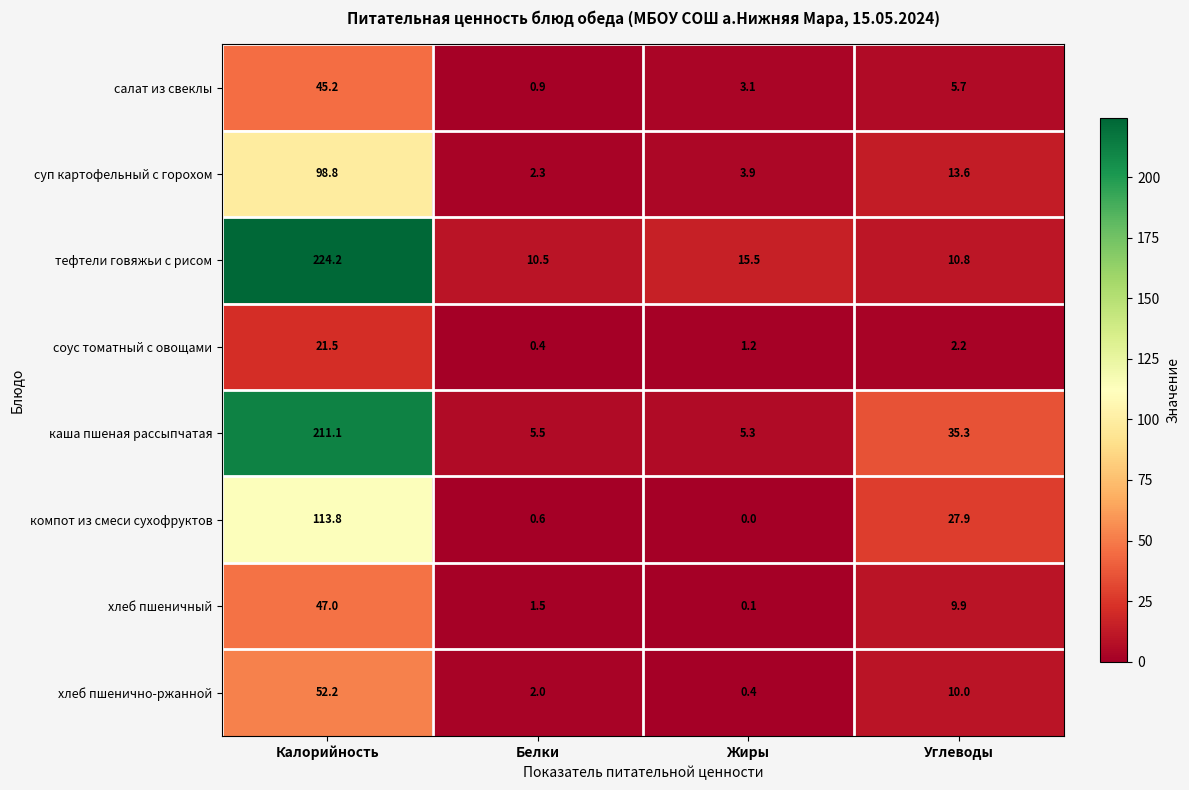

What is the difference between the second highest and minimum values in the тефтели говяжьи с рисом series?

5.0